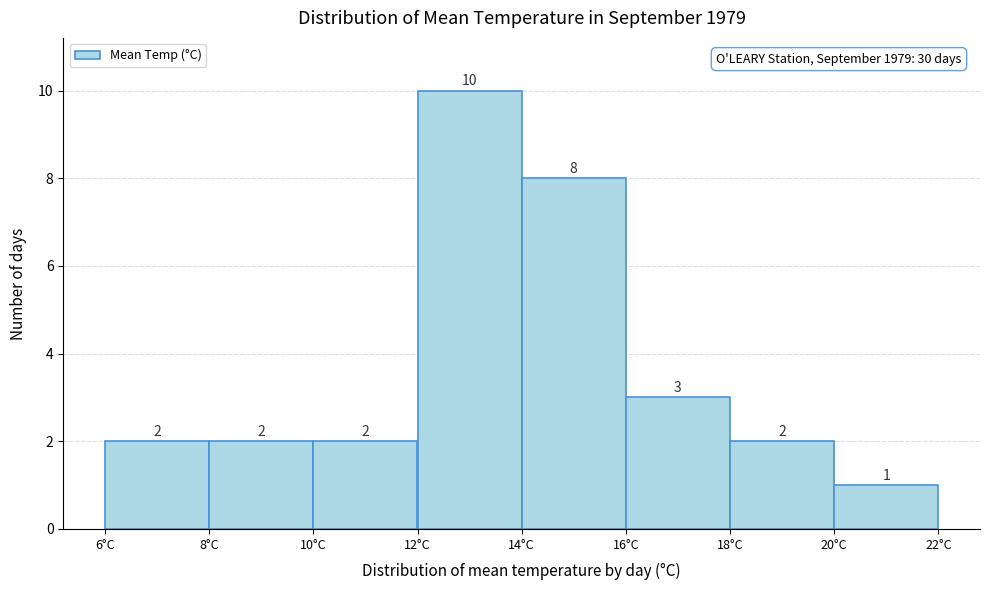

Reading left to right, transcribe this chart: for each bar, give the range it covers on the x-axis and its height.

6 to 8: 2
8 to 10: 2
10 to 12: 2
12 to 14: 10
14 to 16: 8
16 to 18: 3
18 to 20: 2
20 to 22: 1